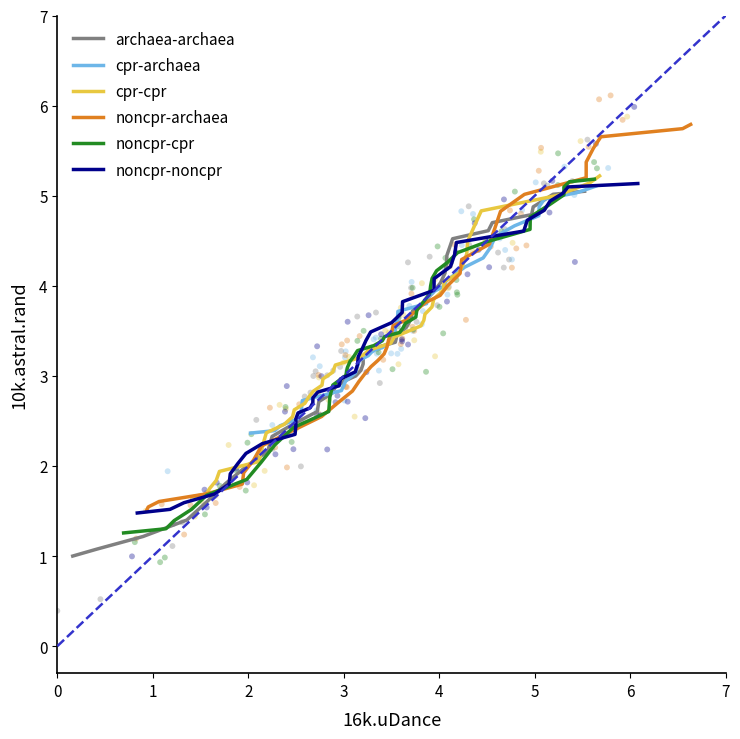

What are all the series names shown in the legend?

archaea-archaea, cpr-archaea, cpr-cpr, noncpr-archaea, noncpr-cpr, noncpr-noncpr